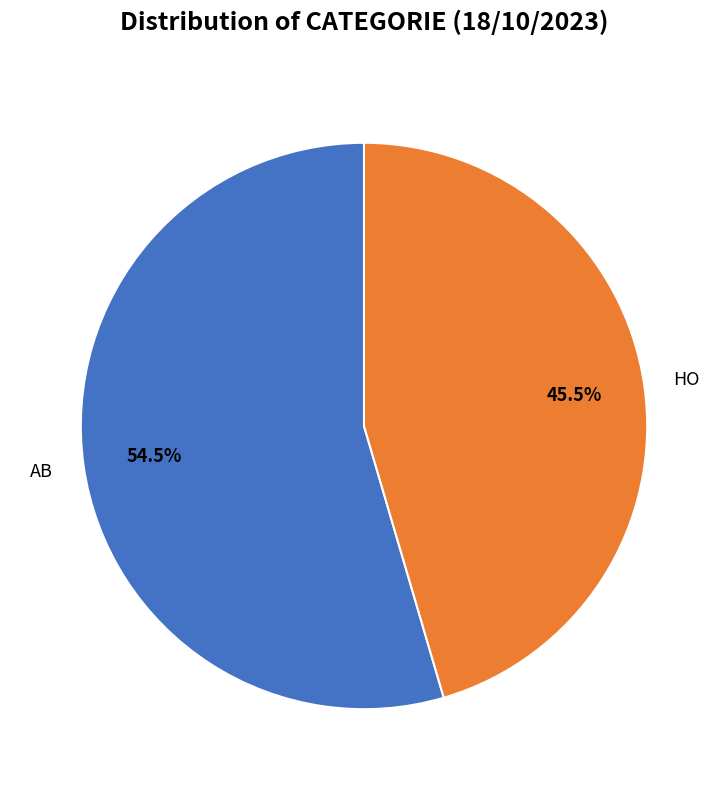

Is there a majority slice in this chart?

Yes